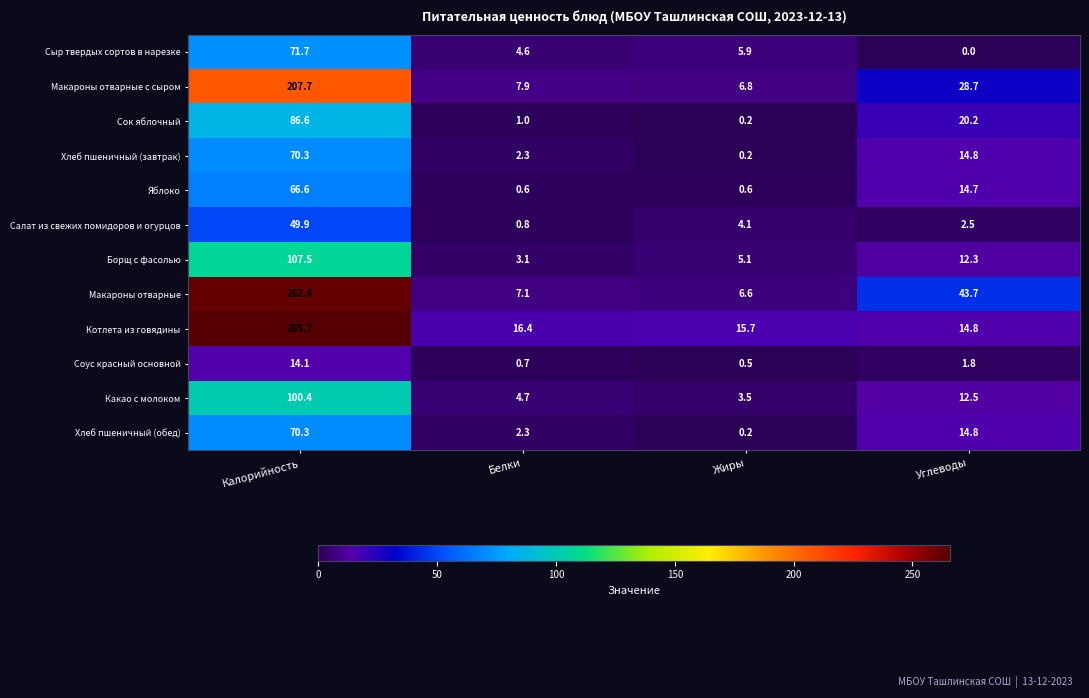

At which label does Сок яблочный reach its minimum?

Жиры